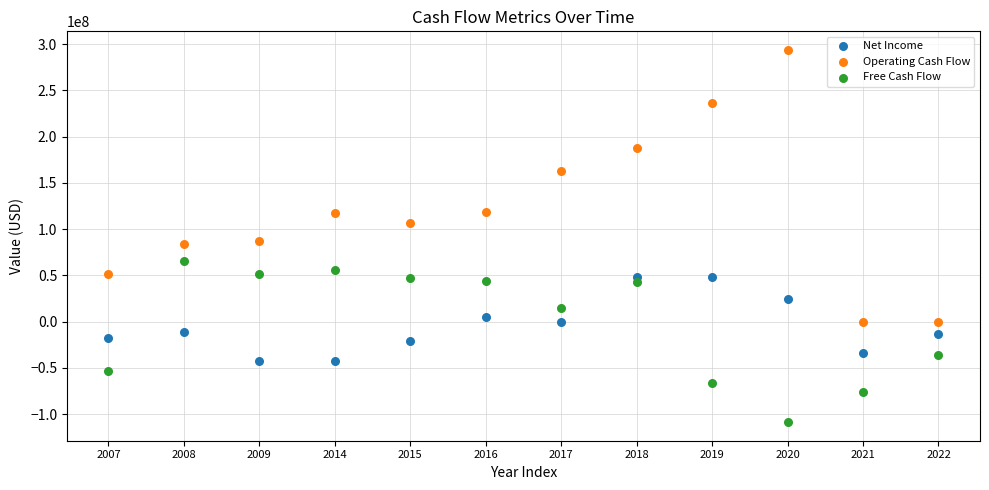

Which series contains the lowest Y value?

Free Cash Flow